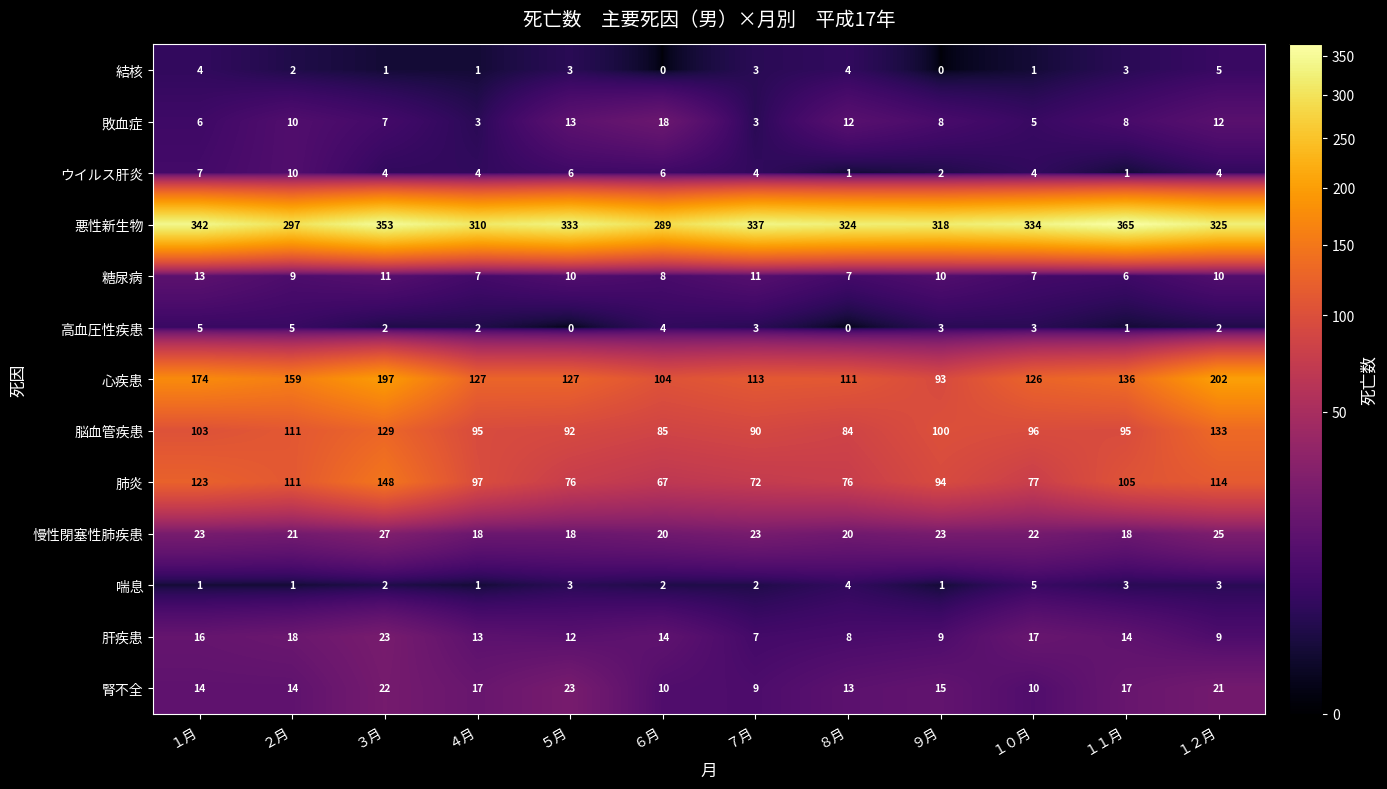

Between ７月 and ８月, which series saw the biggest shift?

悪性新生物